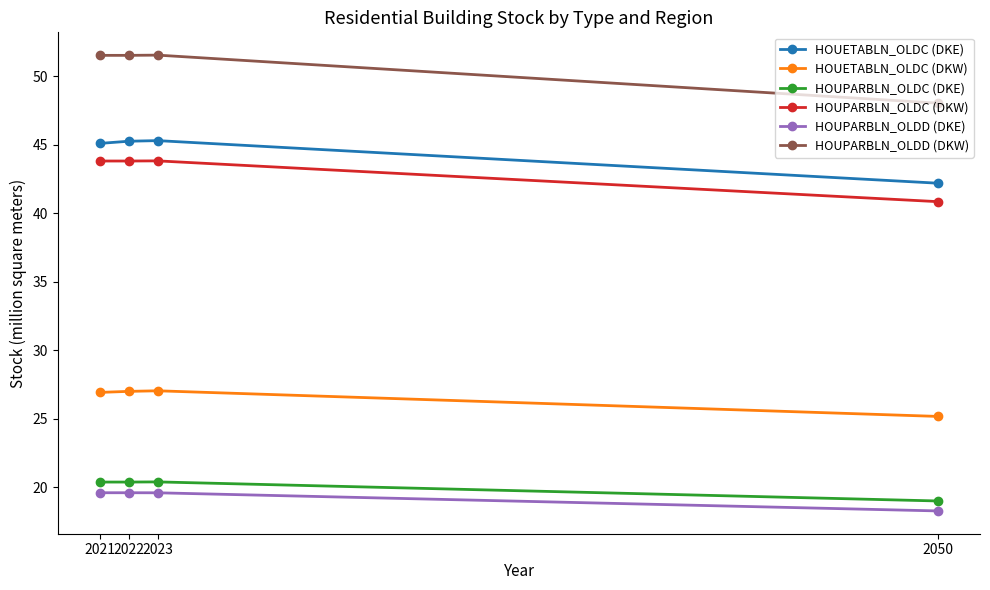

What is the spread (max minus min) of values at 2021?

31.9